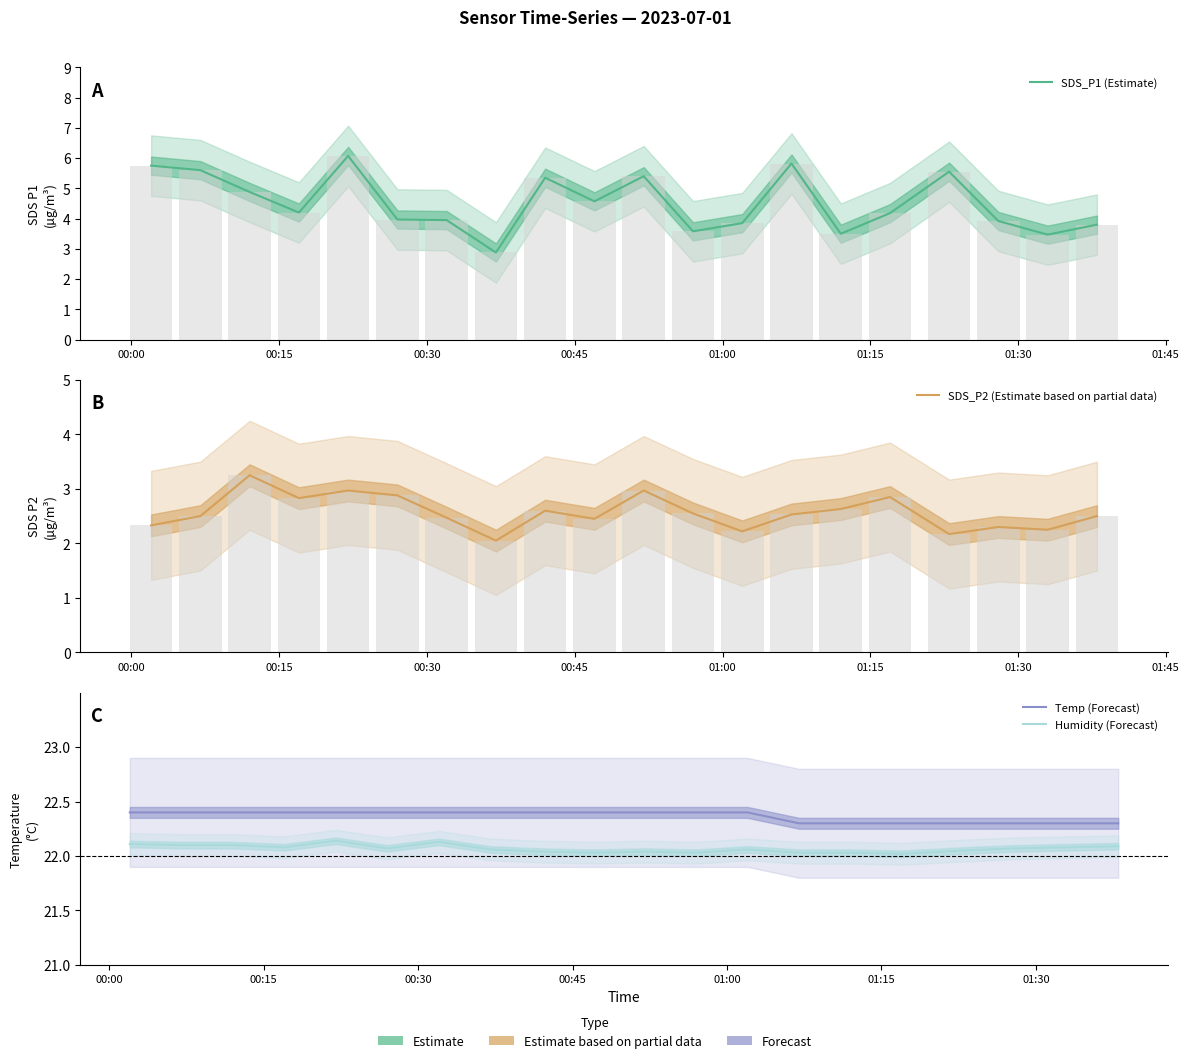

What are all the series names shown in the legend?

SDS_P1 (Estimate), SDS_P2 (Estimate based on partial data), Temp (Forecast), Humidity (Forecast)